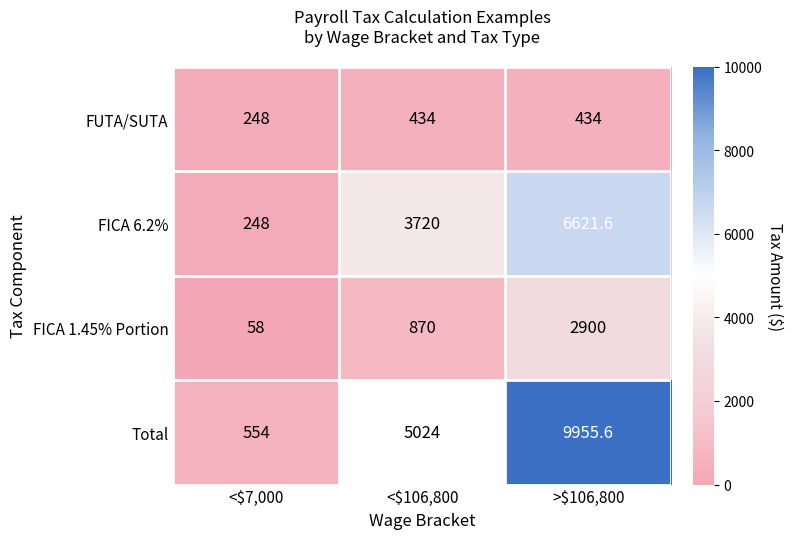

List the series in order of their overall mean, highest first.

Total, FICA 6.2%, FICA 1.45% Portion, FUTA/SUTA